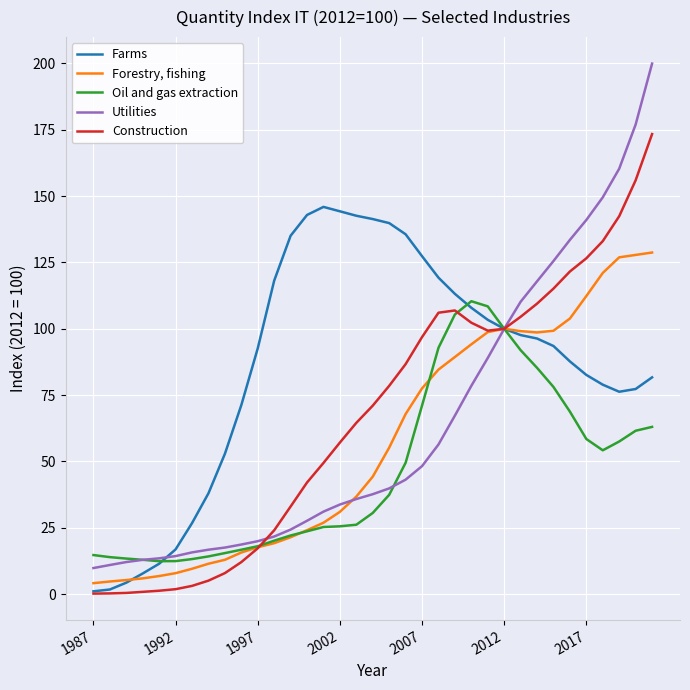

Which series has the widest spread of values?

Utilities